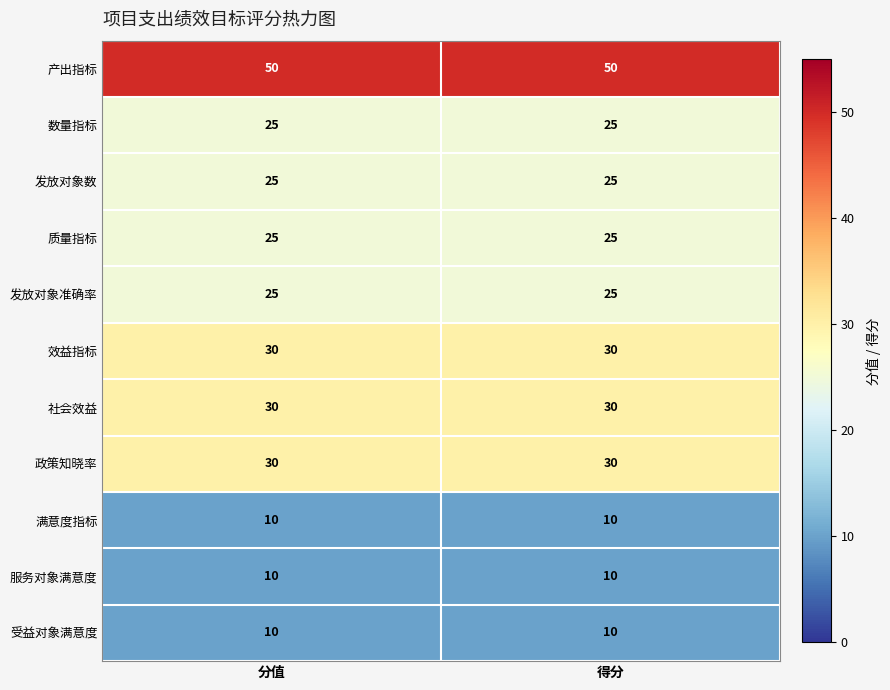

Reading left to right, what are all the values shown in this chart?

产出指标: 50	50
数量指标: 25	25
发放对象数: 25	25
质量指标: 25	25
发放对象准确率: 25	25
效益指标: 30	30
社会效益: 30	30
政策知晓率: 30	30
满意度指标: 10	10
服务对象满意度: 10	10
受益对象满意度: 10	10